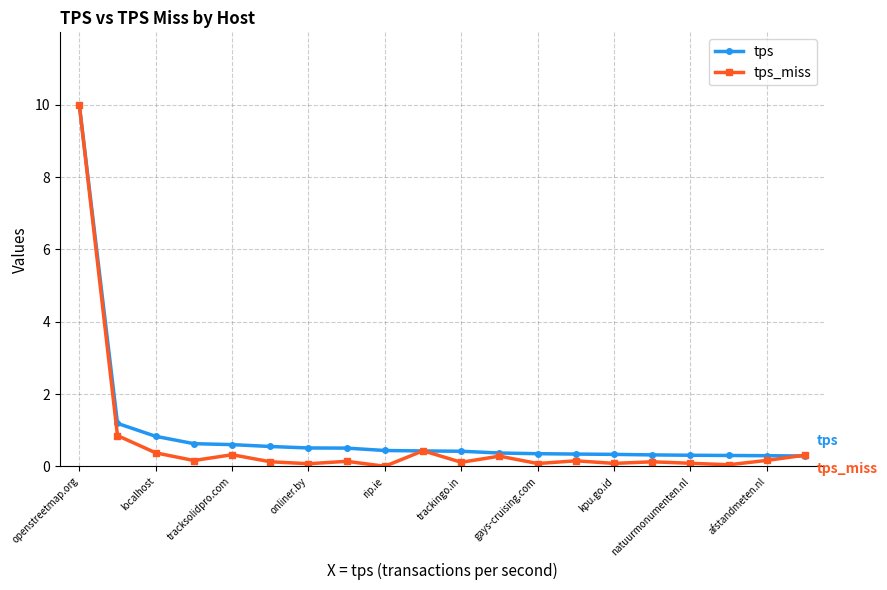

What is the maximum value shown in the chart?

10.0